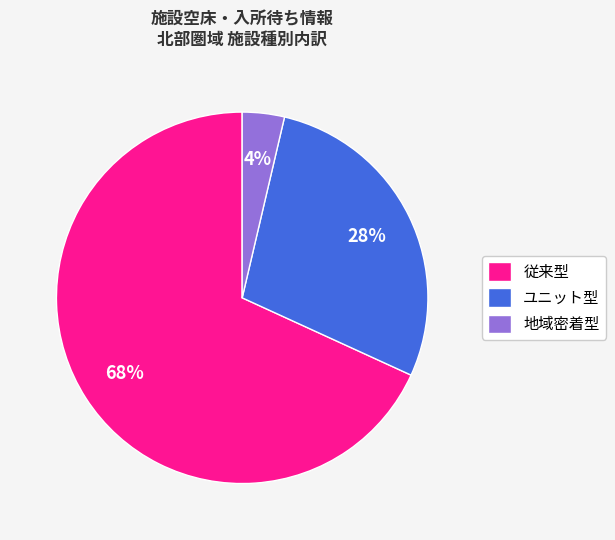

Which category accounts for the majority?

従来型